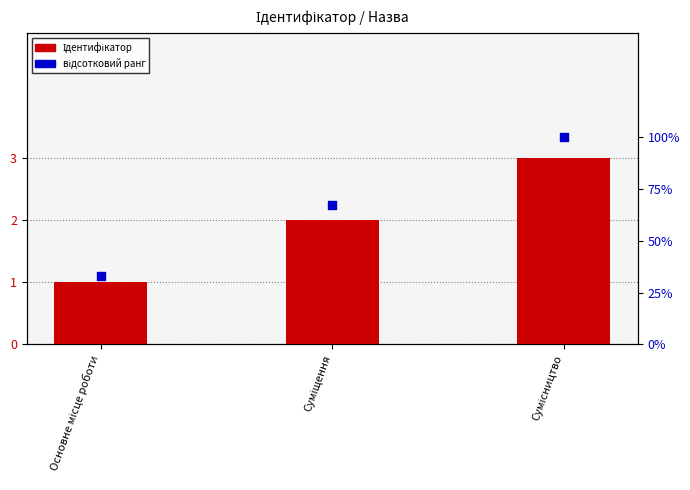

At how many categories does at least one series exceed 37?

2